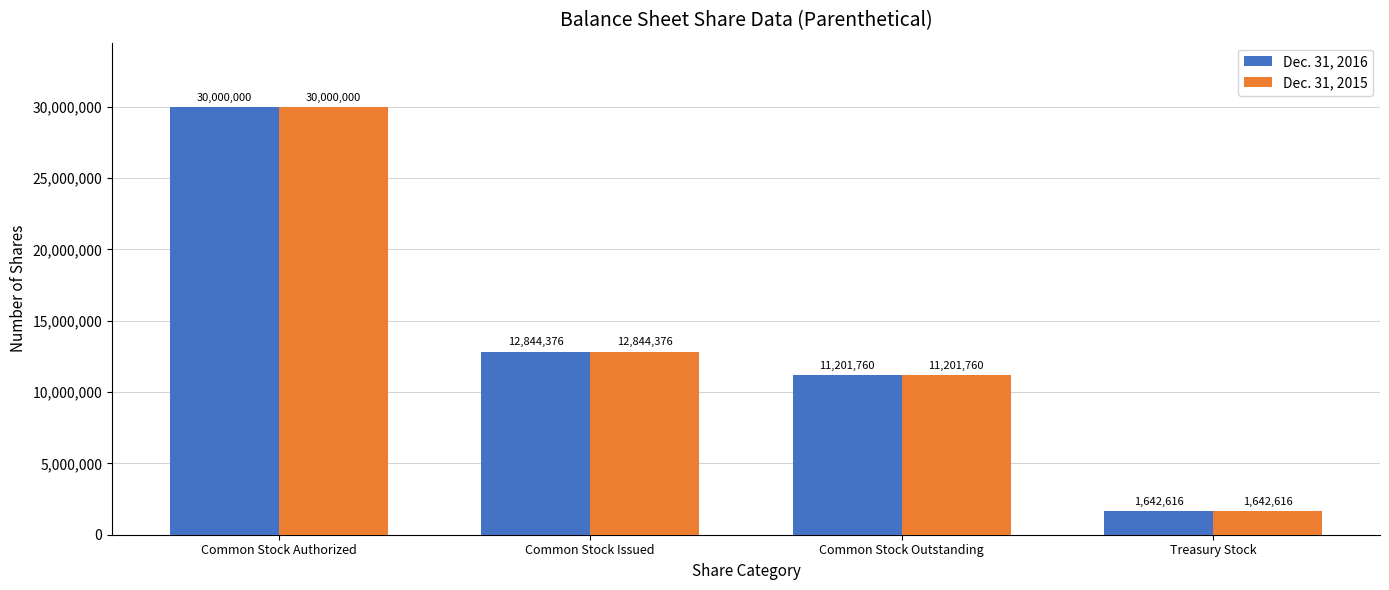

Rank the categories by Dec. 31, 2015 value from lowest to highest.

Treasury Stock, Common Stock Outstanding, Common Stock Issued, Common Stock Authorized